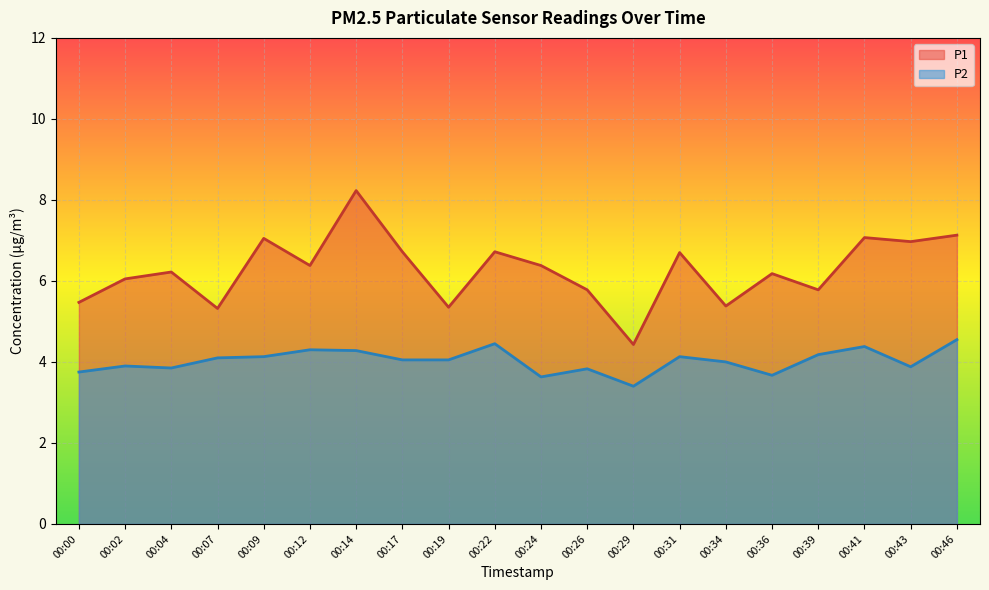

The P2 series shows 3.7 at 00:36. True or false?

True